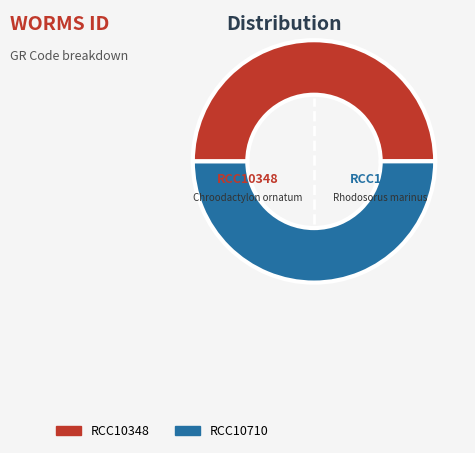

Is it true that RCC10348 is 37% of the pie?

False